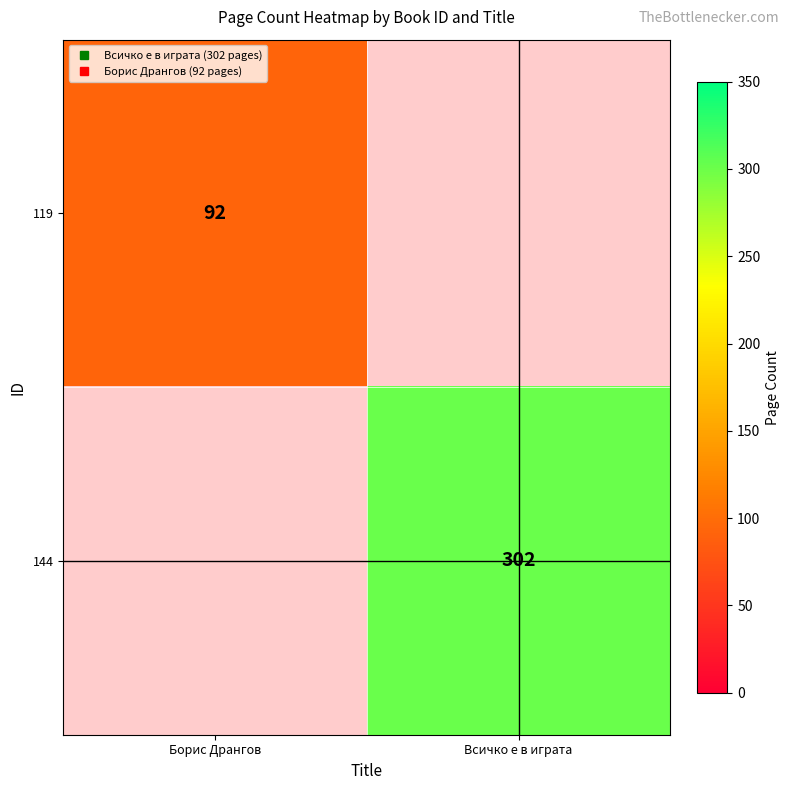

What is the maximum value shown in the chart?

302.0